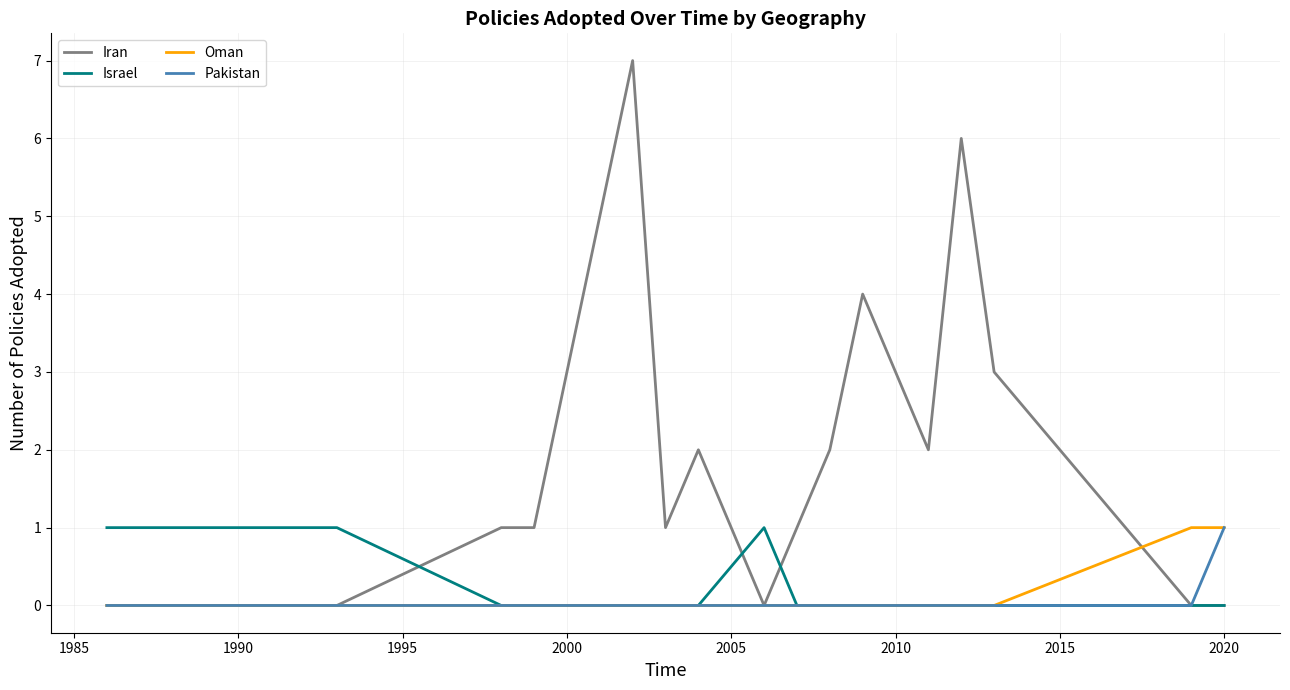

What is the maximum value shown in the chart?

7